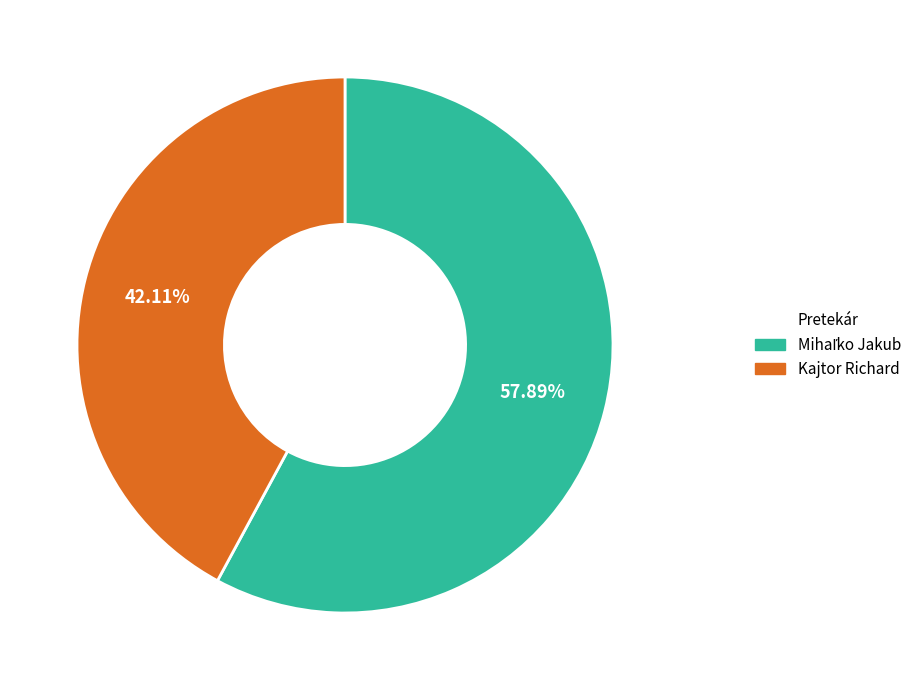

Does Kajtor Richard account for over 50% of the chart?

No